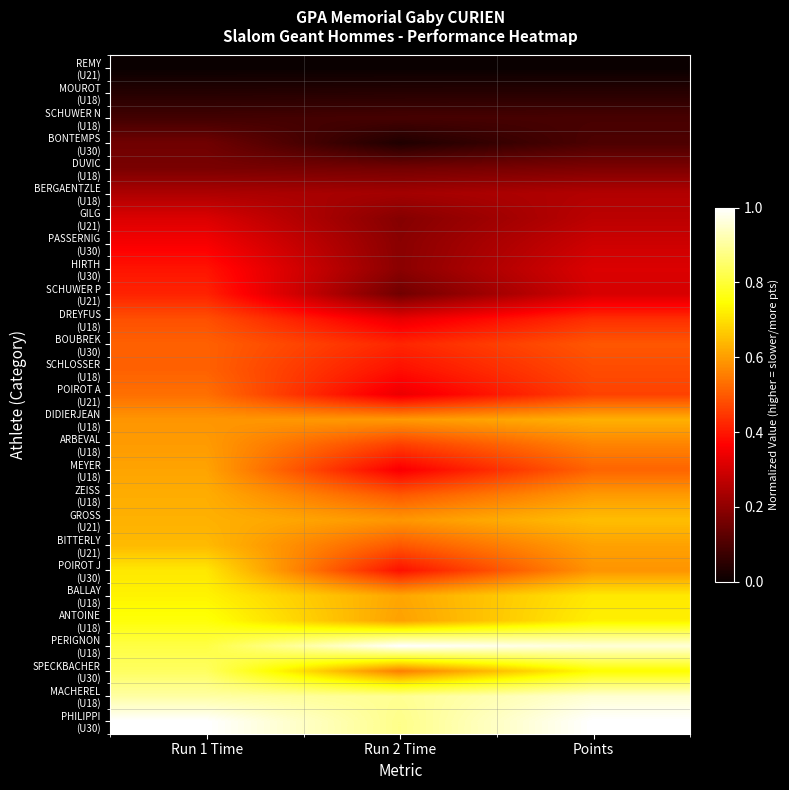

At which category does the chart reach its minimum across all series?

Run 1 Time